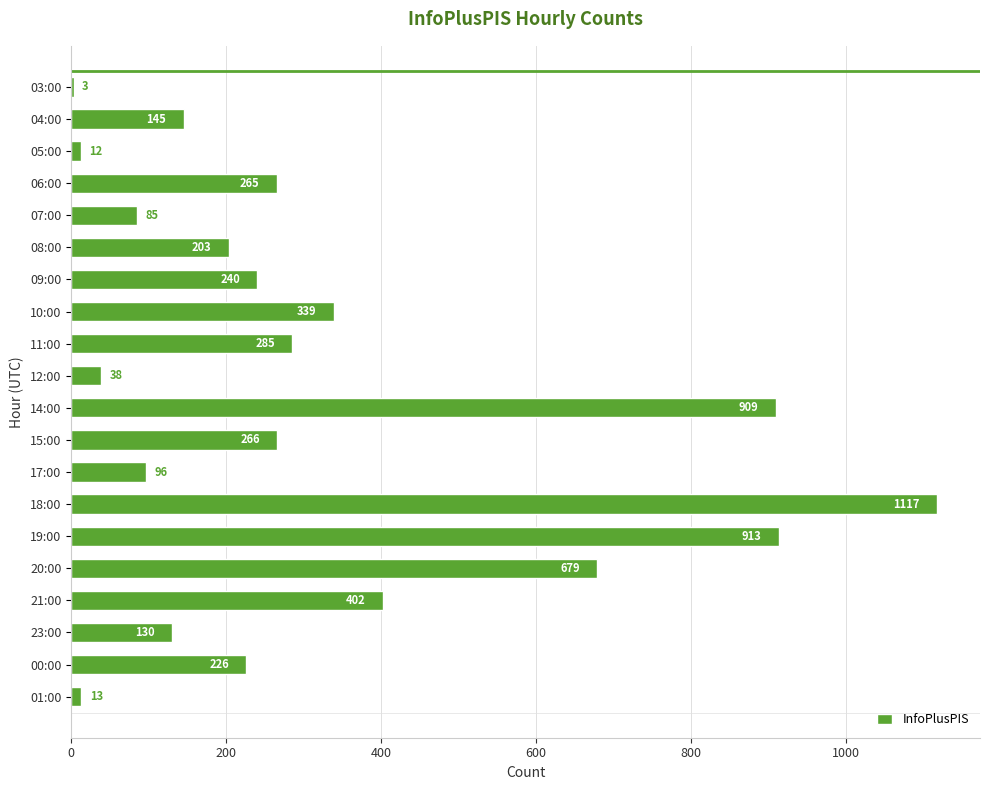

Which has a higher value, 00:00 or 18:00?

18:00